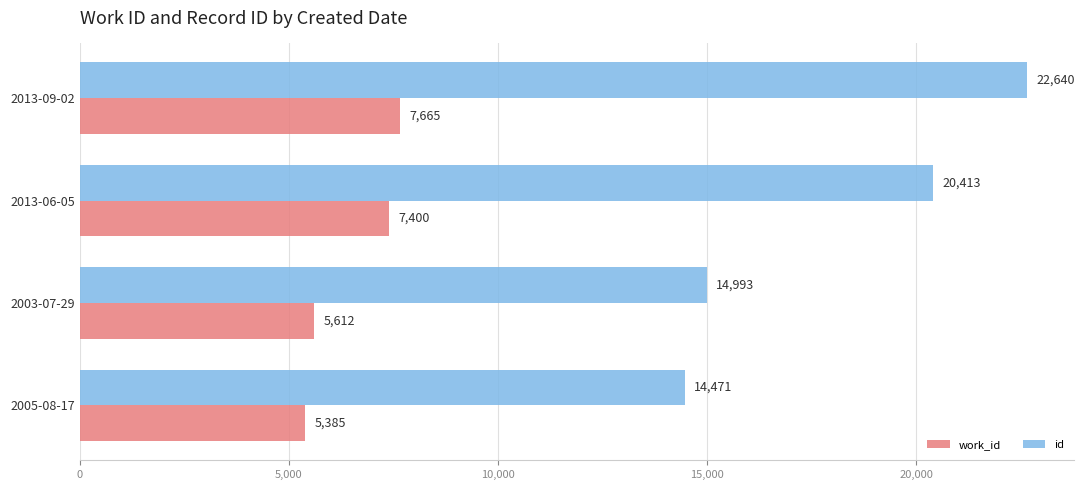

At which category is the sum across all series the highest?

2013-09-02